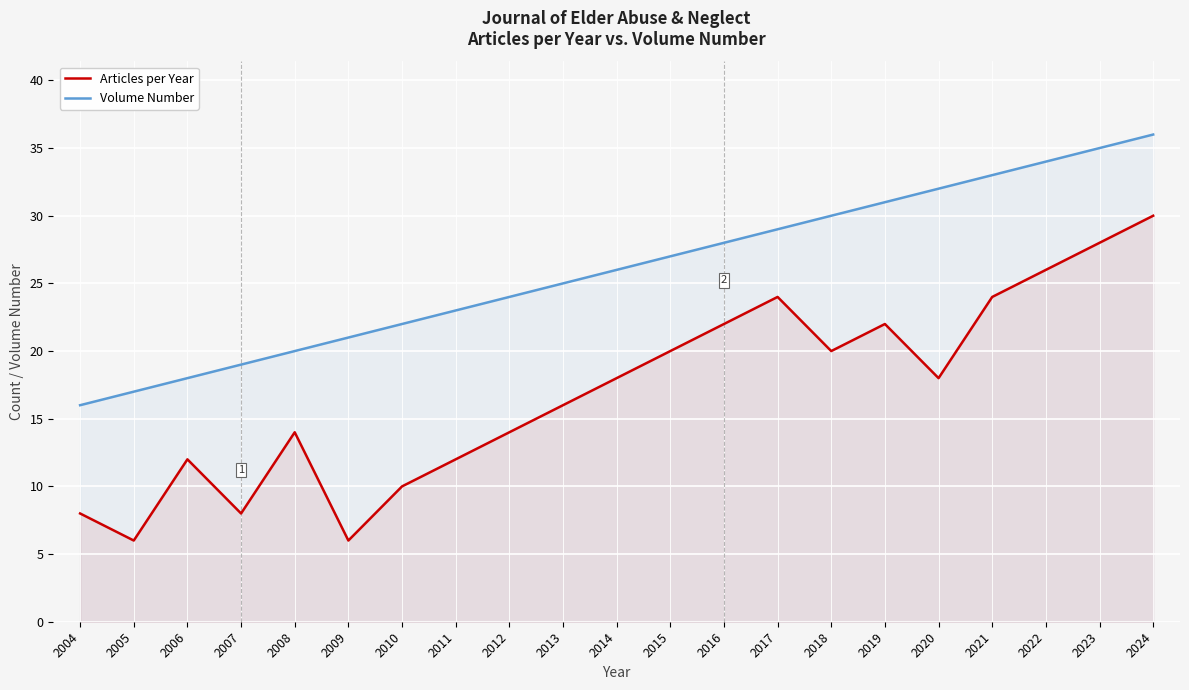

Reading left to right, list all the values displayed in this chart.

Articles per Year: 2004=8	2005=6	2006=12	2007=8	2008=14	2009=6	2010=10	2011=12	2012=14	2013=16	2014=18	2015=20	2016=22	2017=24	2018=20	2019=22	2020=18	2021=24	2022=26	2023=28	2024=30
Volume Number: 2004=16	2005=17	2006=18	2007=19	2008=20	2009=21	2010=22	2011=23	2012=24	2013=25	2014=26	2015=27	2016=28	2017=29	2018=30	2019=31	2020=32	2021=33	2022=34	2023=35	2024=36